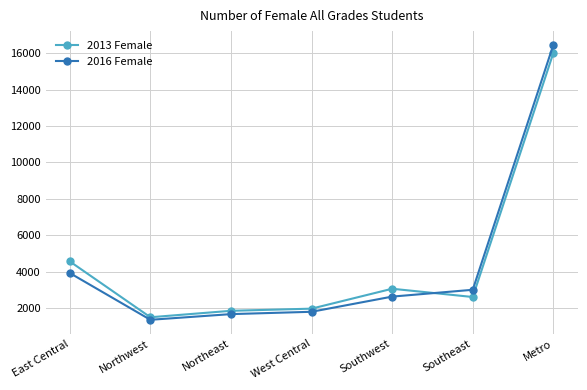

At how many categories does at least one series exceed 9548?

1